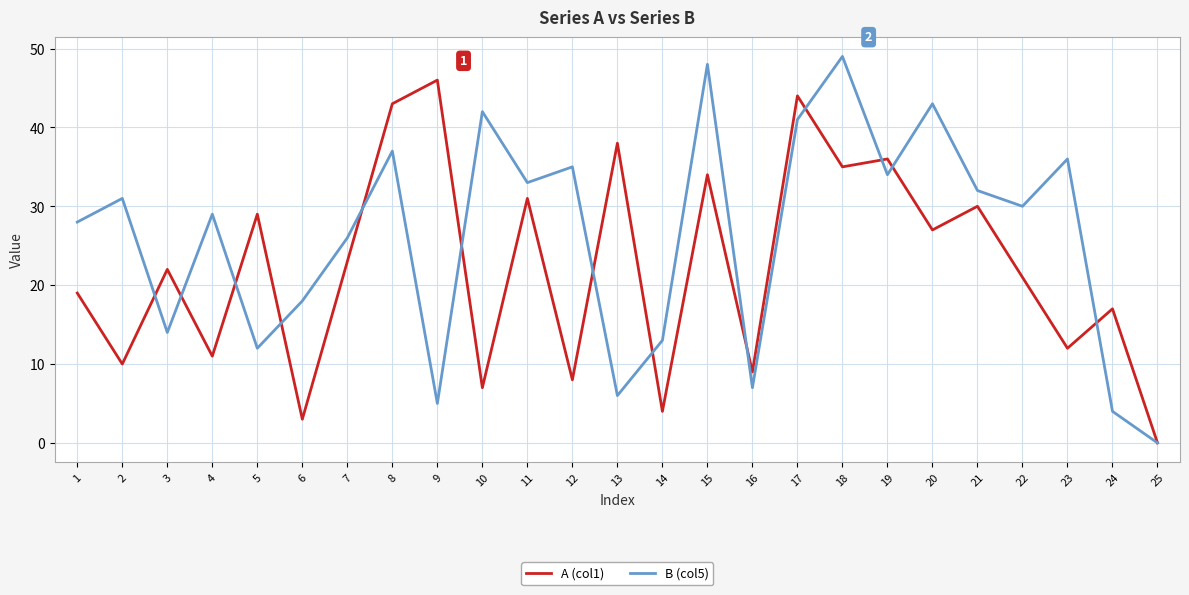

What are all the series names shown in the legend?

A (col1), B (col5)